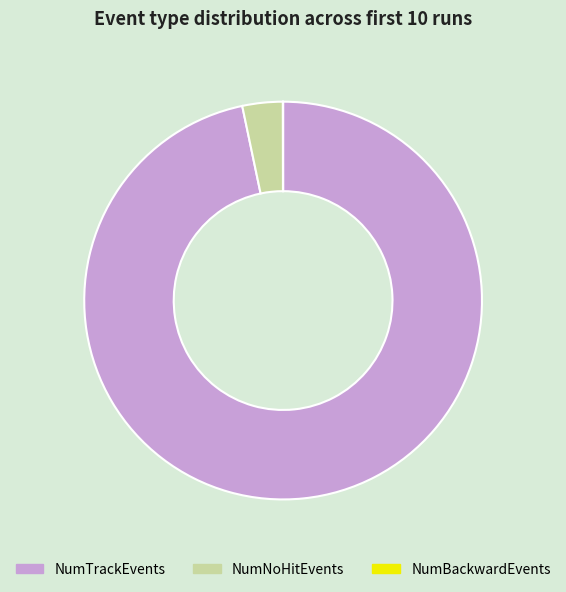

What is the largest slice in the pie chart?

NumTrackEvents